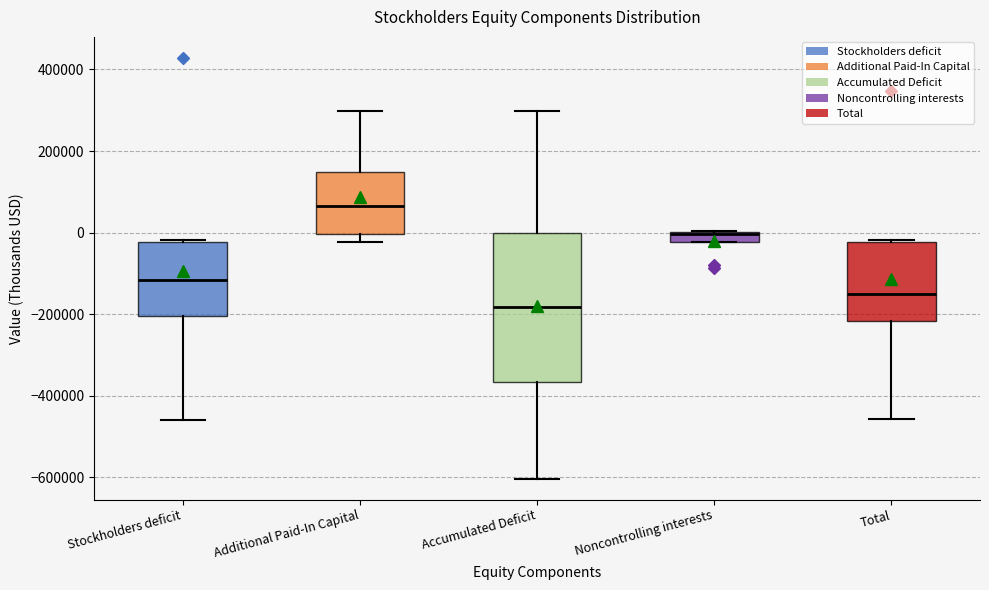

Which box is the tallest, from its lower edge to its upper edge?

Accumulated Deficit